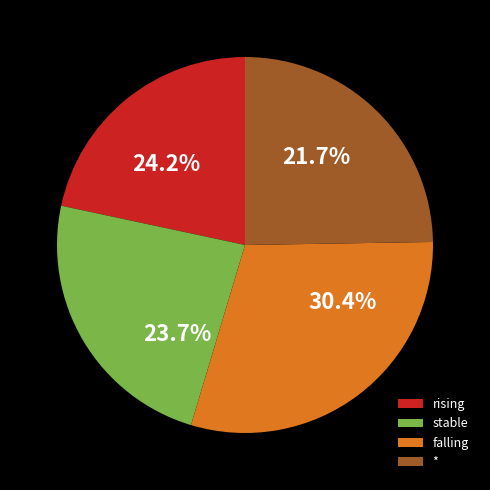

To the nearest percent, what is the average slice percentage?

25%